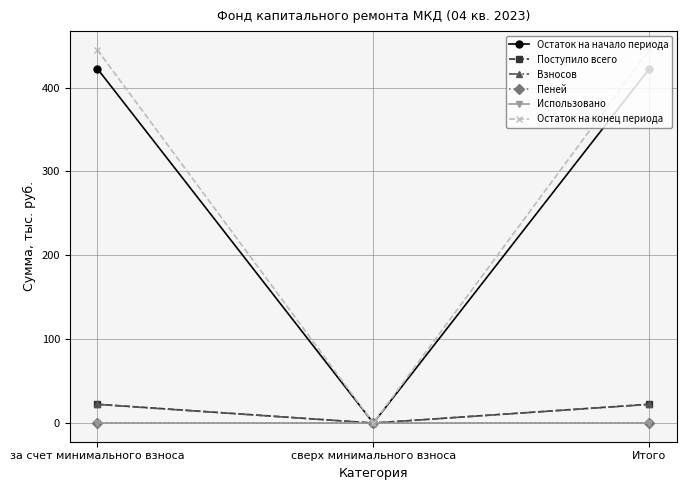

The value of Остаток на начало периода at сверх минимального взноса is -197.9. True or false?

False